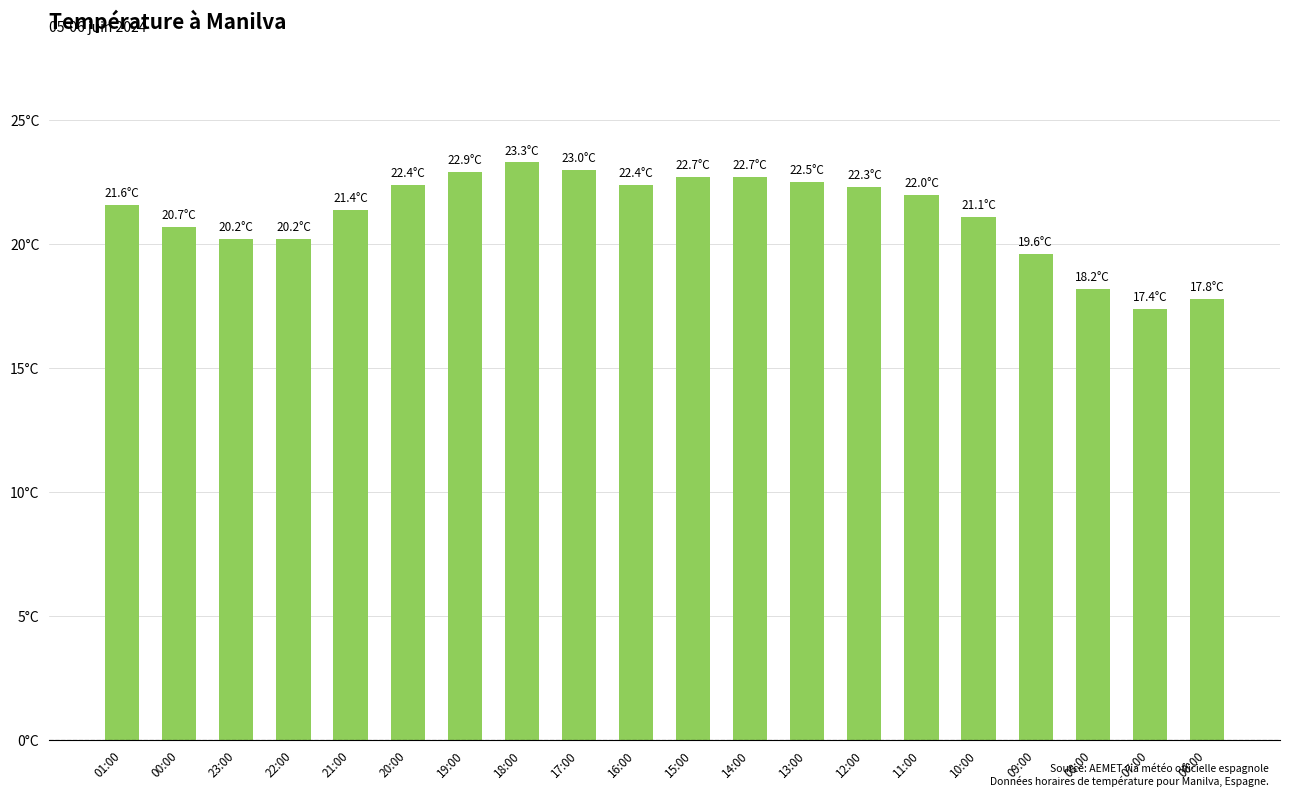

Are the bars grouped side by side (vs. stacked)?

No